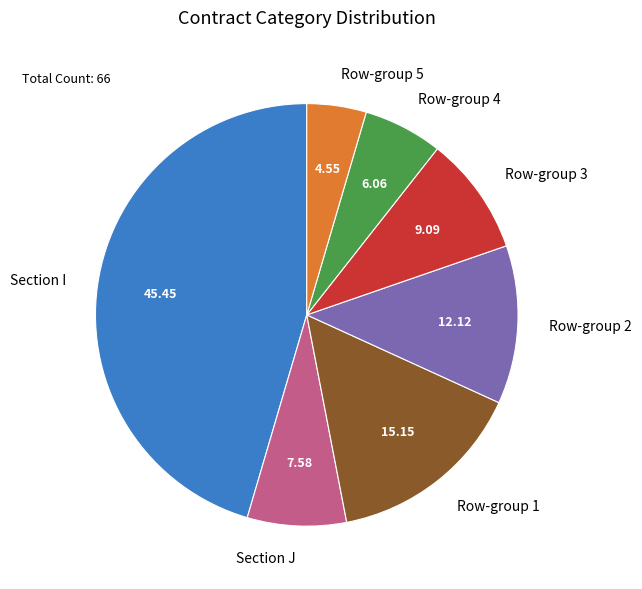

Which slice is the largest?

Section I